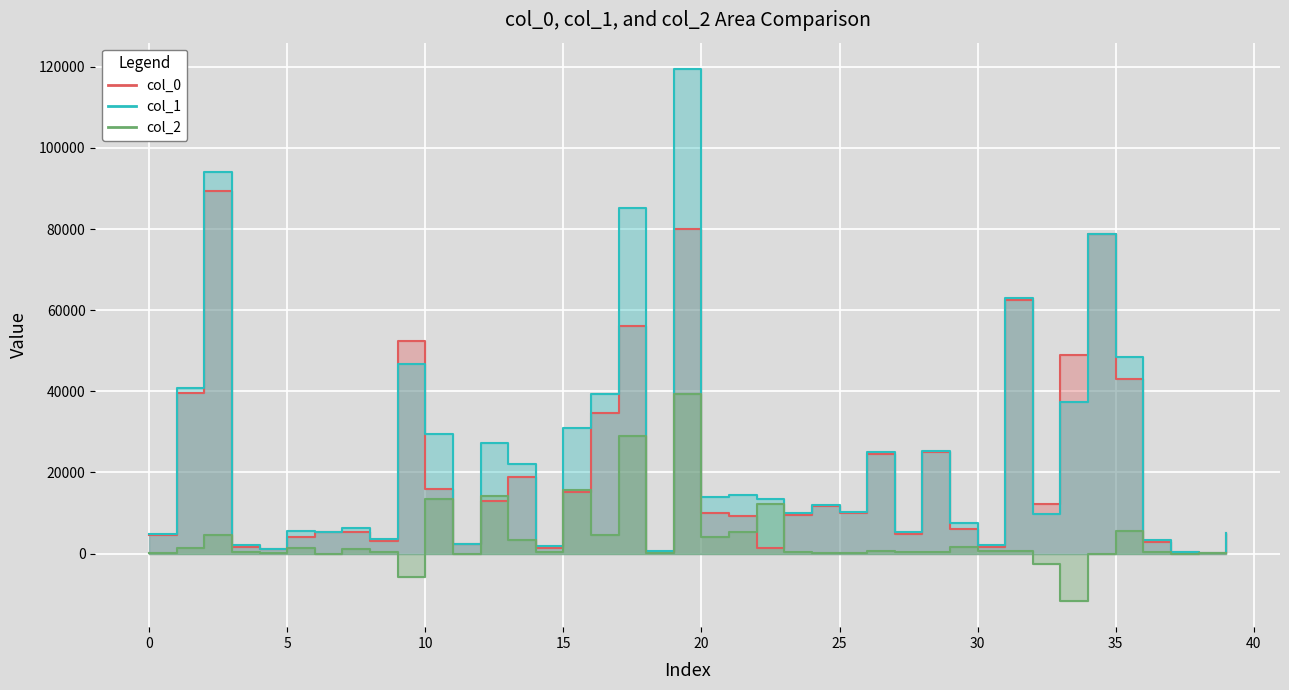

List the series in order of their peak value, lowest first.

col_2, col_0, col_1